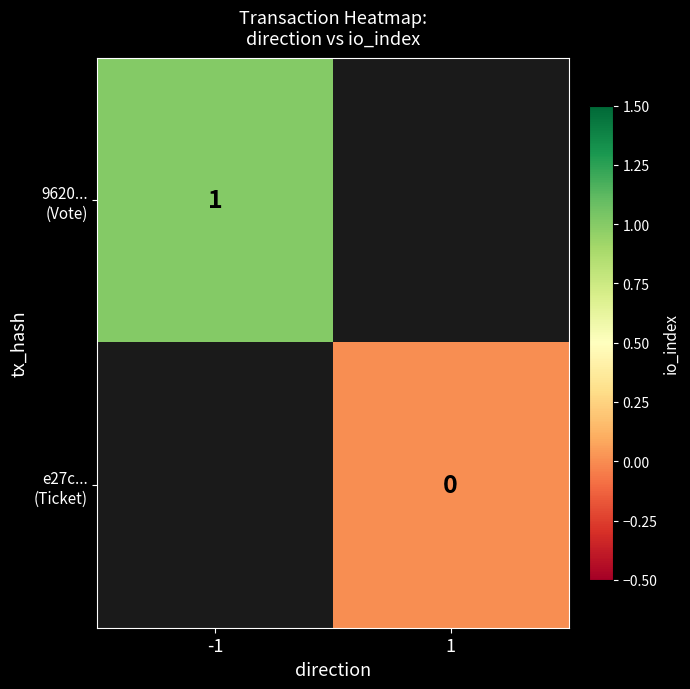

What is the maximum value shown in the chart?

1.0